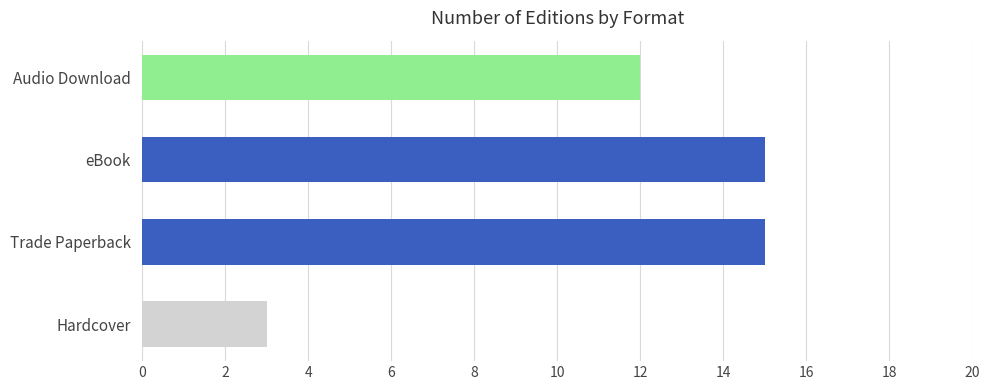

Count the values in the range 12 to 15.

3